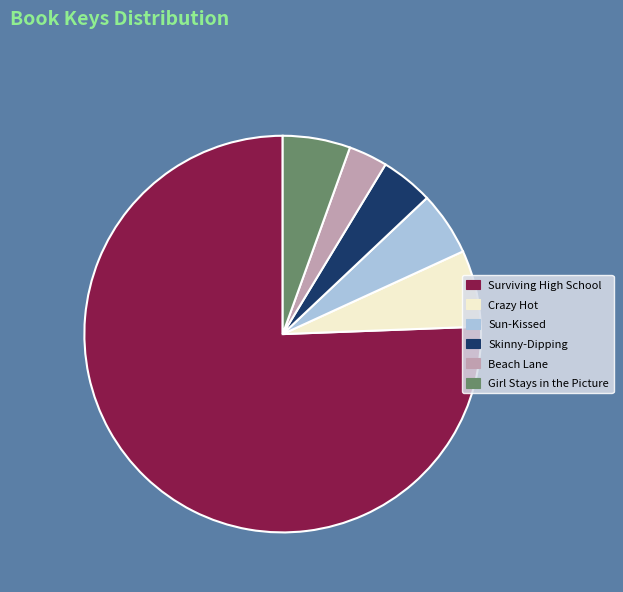

Count the number of slices in the pie.

6